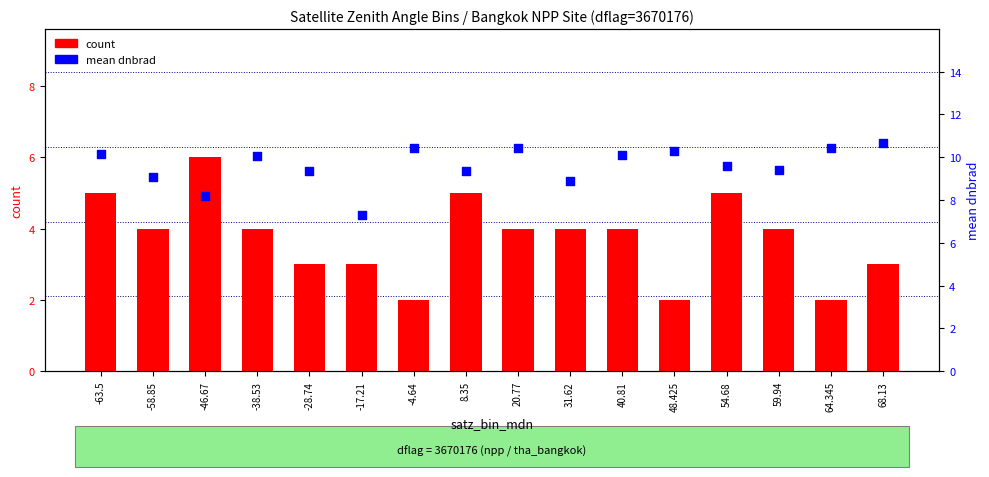

At how many categories does at least one series exceed 6?

16